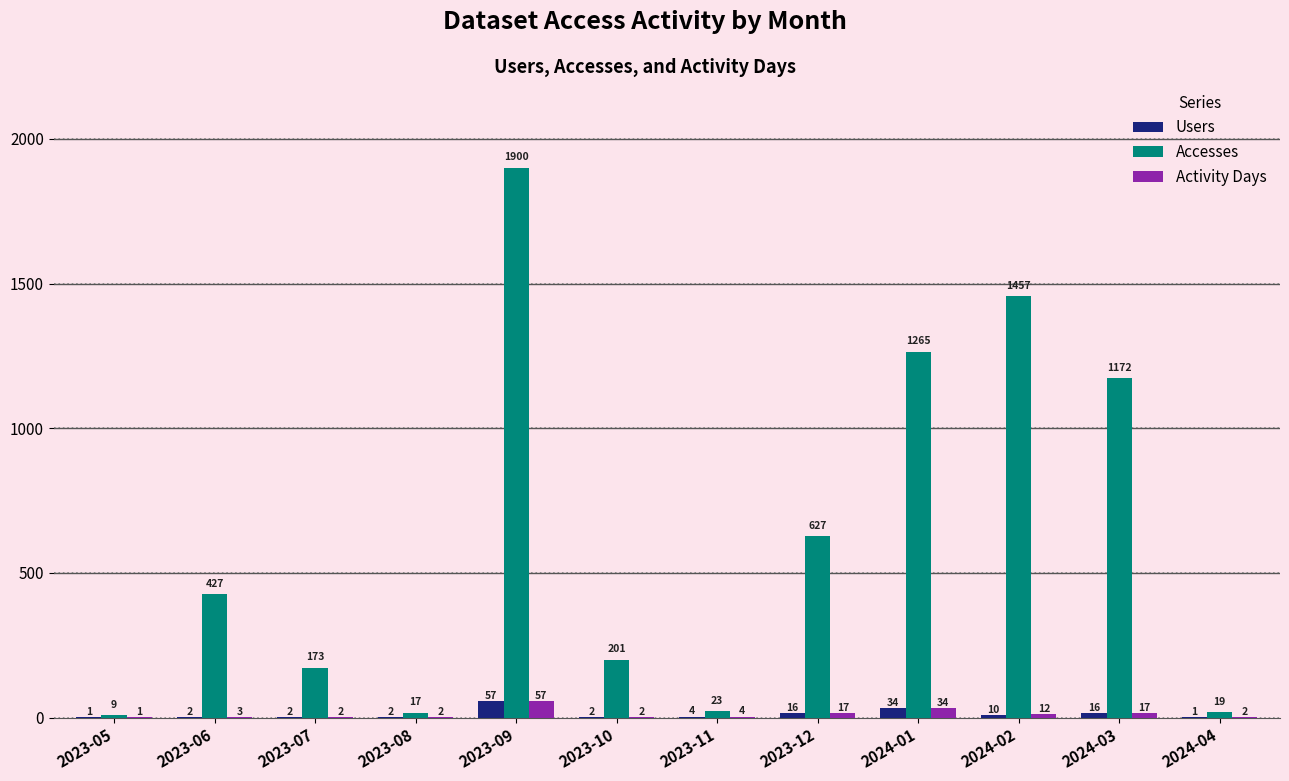

What is the average value of the Accesses series?

608